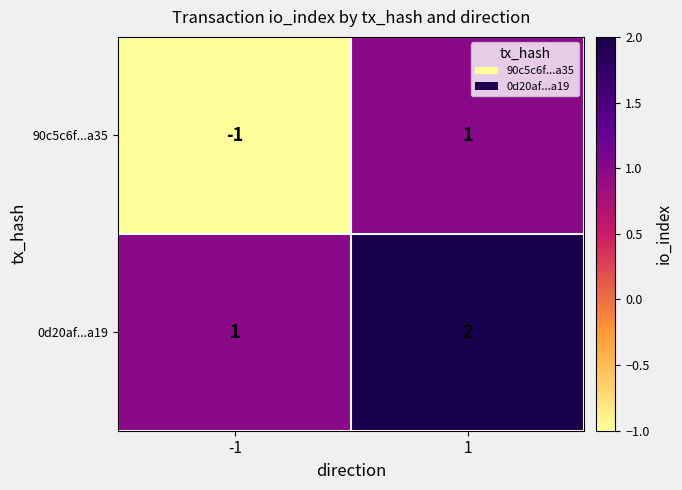

How many categories are shown in the chart?

2